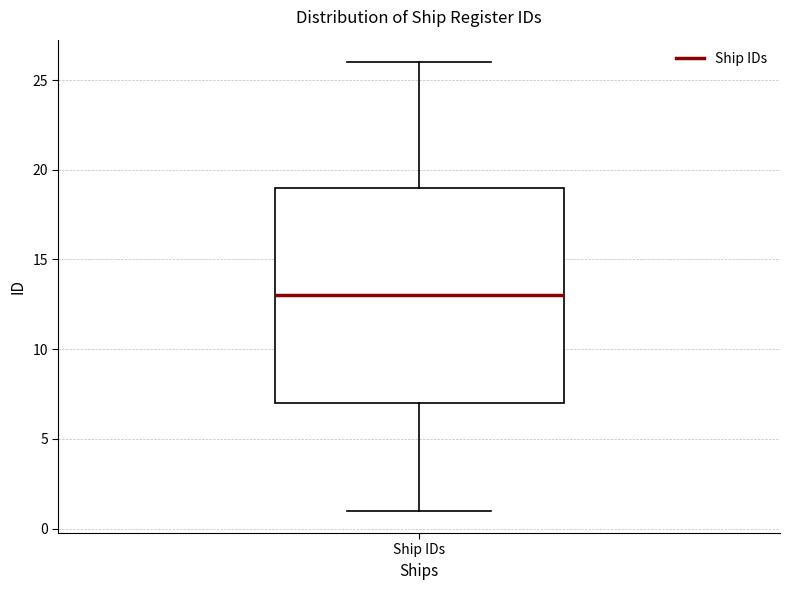

Transcribe this box plot: give where the median line is, the range the box spans, and where the two whiskers end, as read against the y-axis. The values are not printed on the chart, so give them approximately, as read against the axis.

median 13, box 7 to 19, whiskers 1 to 26